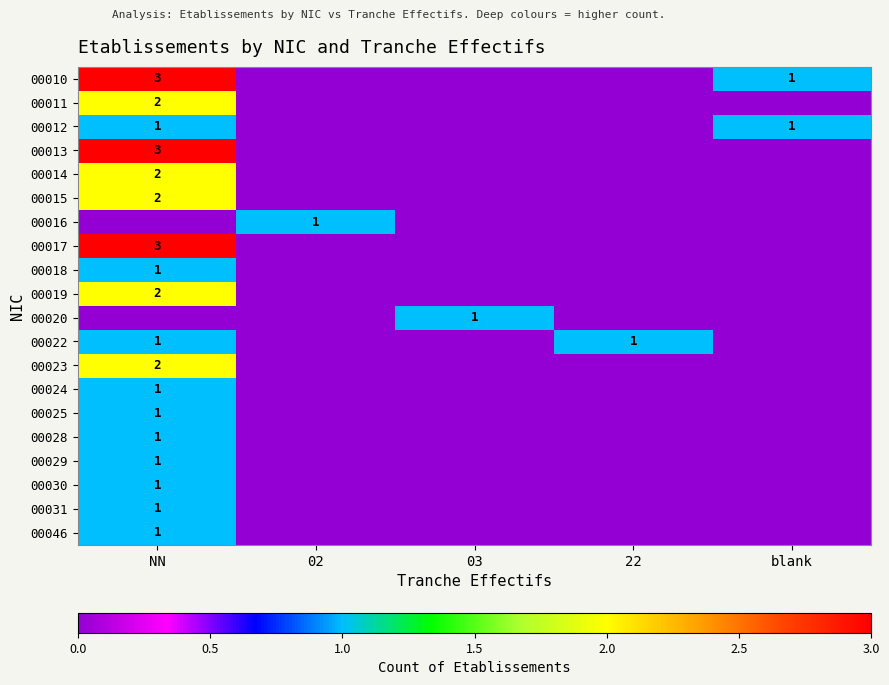

The 00014 series shows 1 at NN. True or false?

False